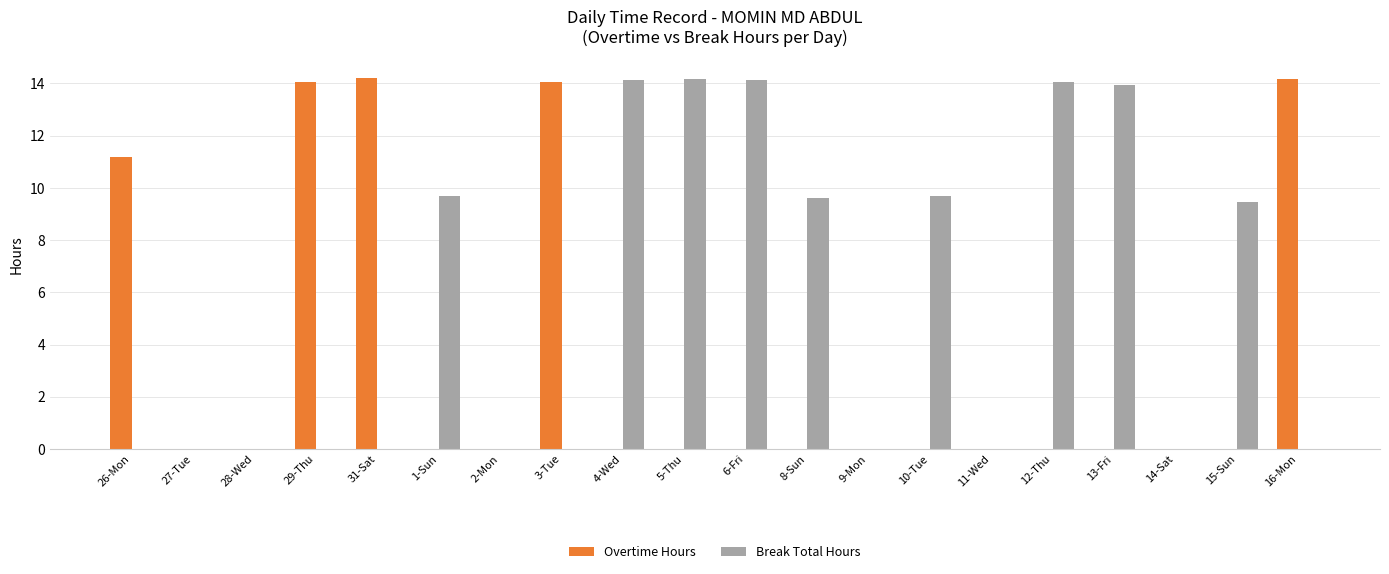

What value does the Break Total Hours series have at 6-Fri?

14.1